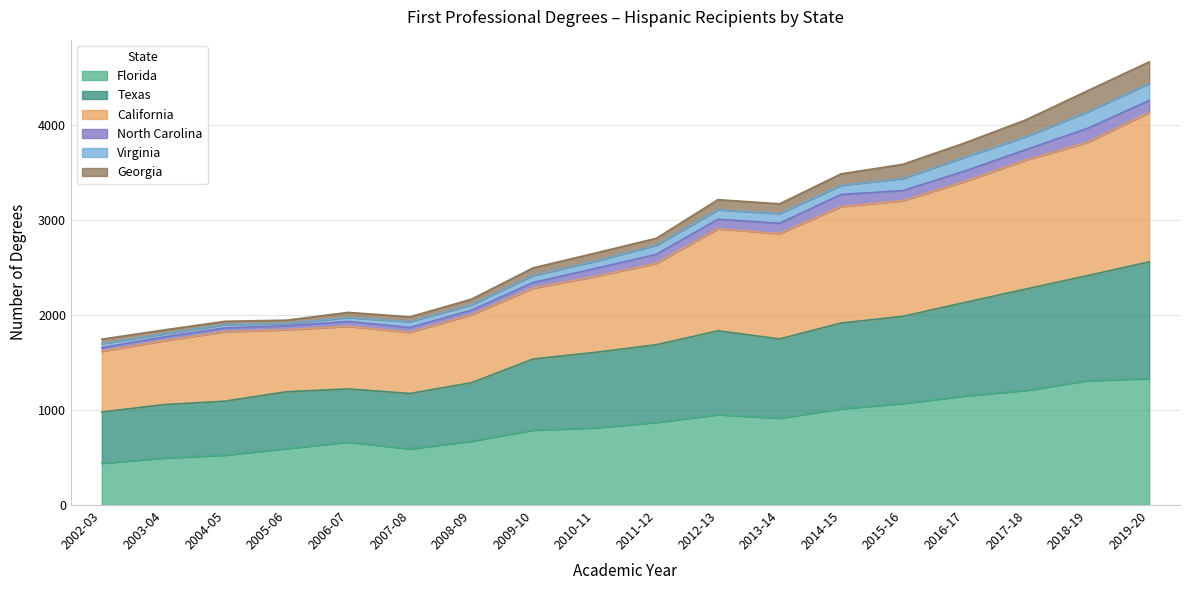

Which series changed the most between 2009-10 and 2010-11?

California